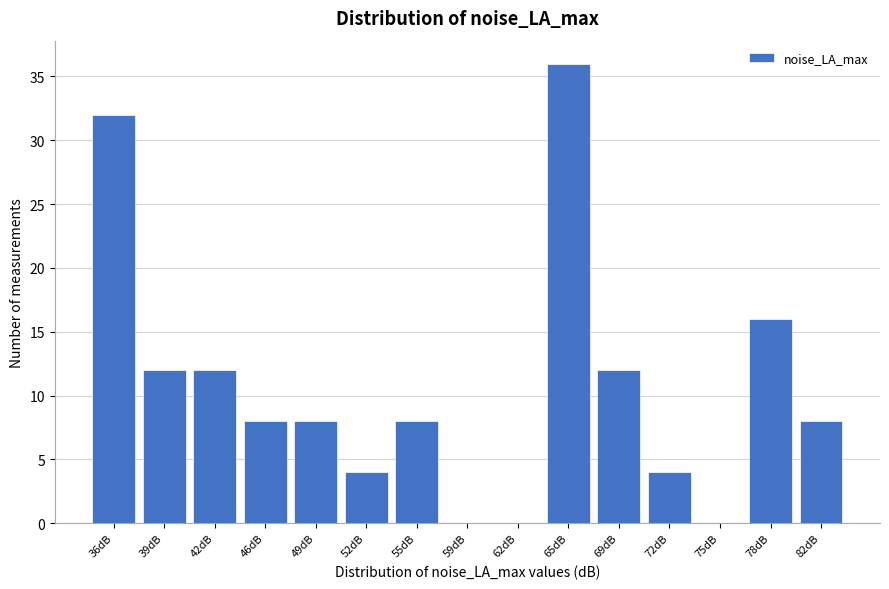

Reading left to right, what are all the values shown in this chart?

36dB=32	39dB=12	42dB=12	46dB=8	49dB=8	52dB=4	55dB=8	59dB=0	62dB=0	65dB=36	69dB=12	72dB=4	75dB=0	78dB=16	82dB=8